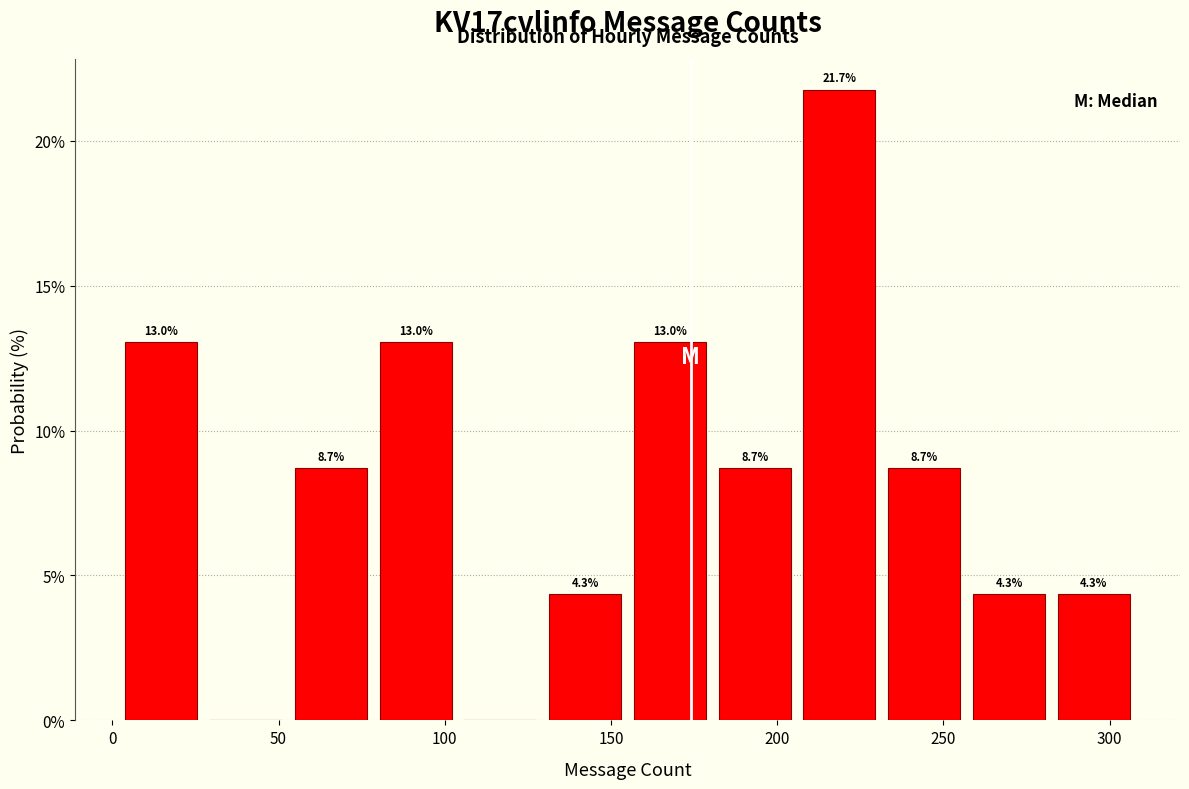

Which range on the x-axis has the tallest bar?

206.0 to 231.5